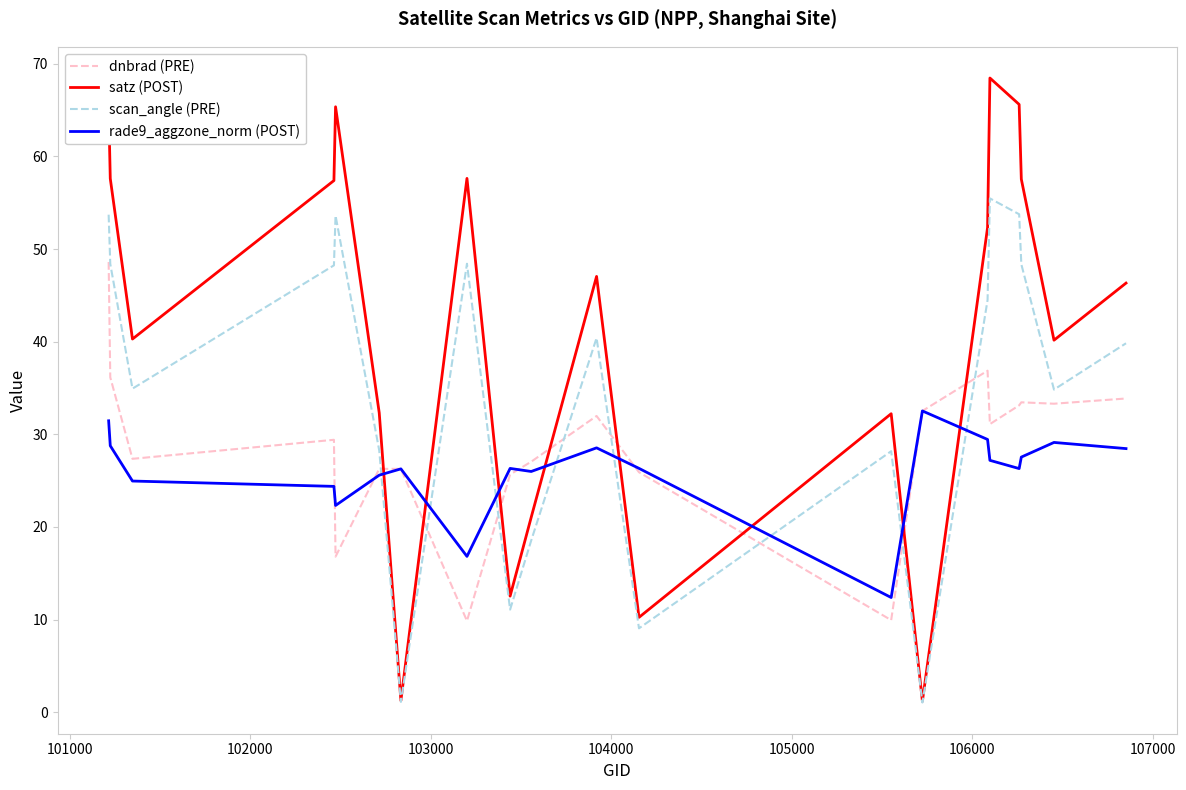

Rank the series by their maximum value, from highest to lowest.

satz (POST), scan_angle (PRE), dnbrad (PRE), rade9_aggzone_norm (POST)